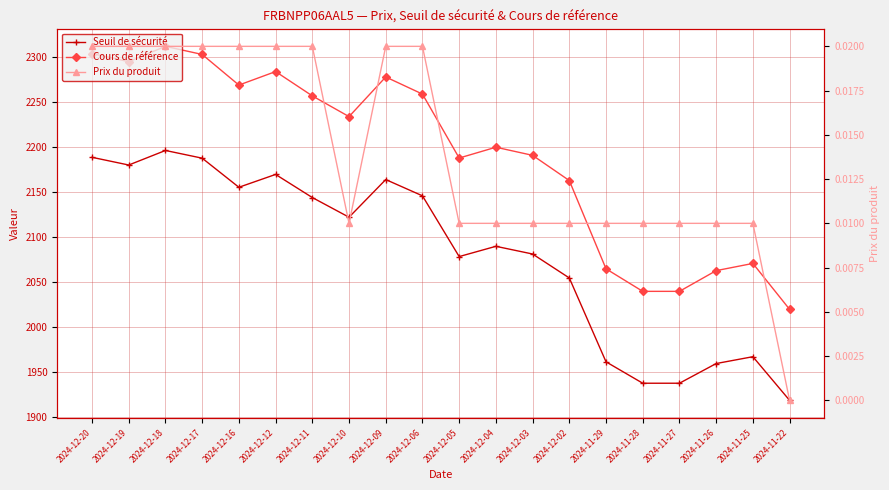

The value of Prix du produit at 2024-12-10 is 0.0. True or false?

True